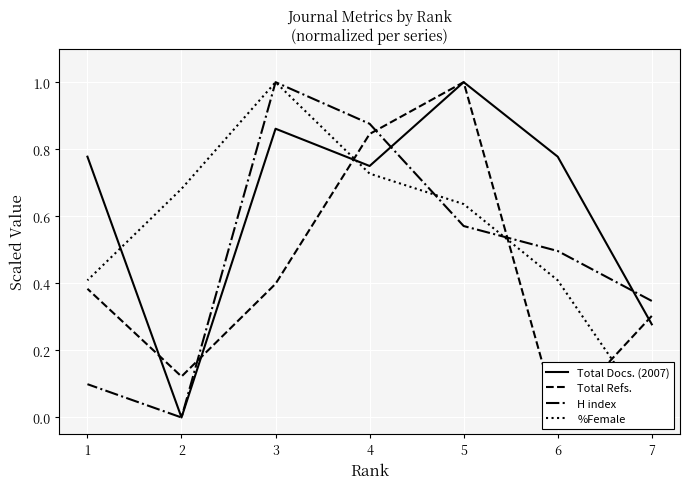

What is the difference between the maximum and minimum values in the %Female series?

1.0